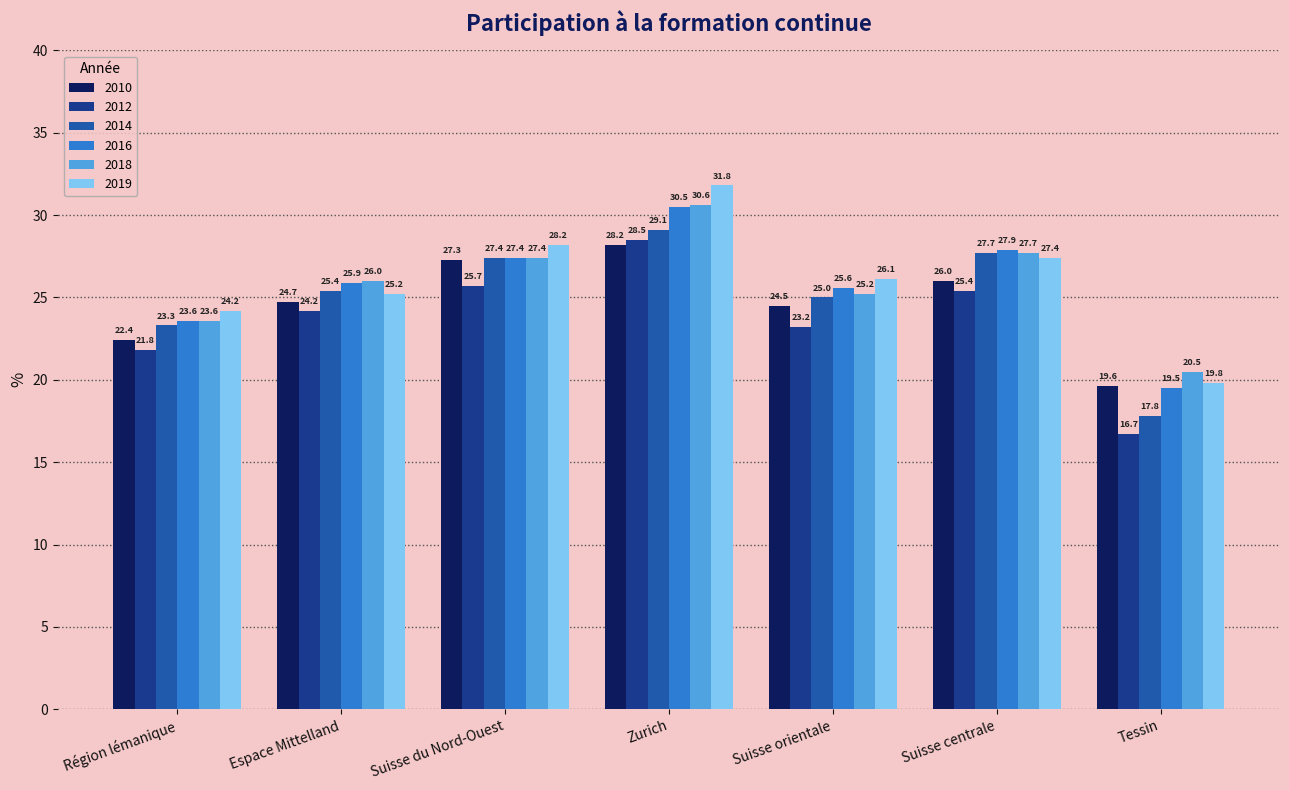

Where is 2018 nearest to the value 25?

Suisse orientale